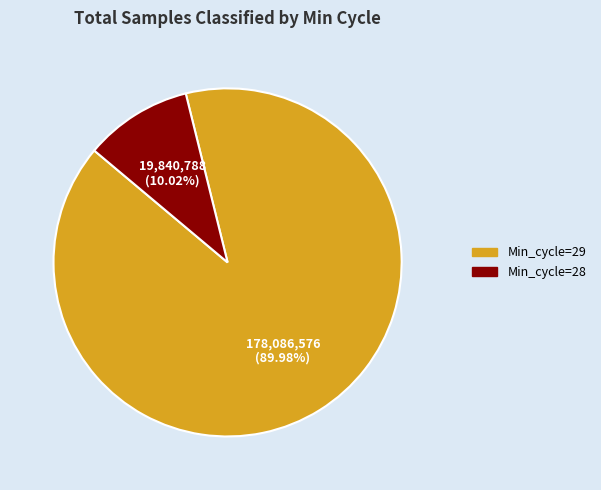

How many segments does this pie chart have?

2